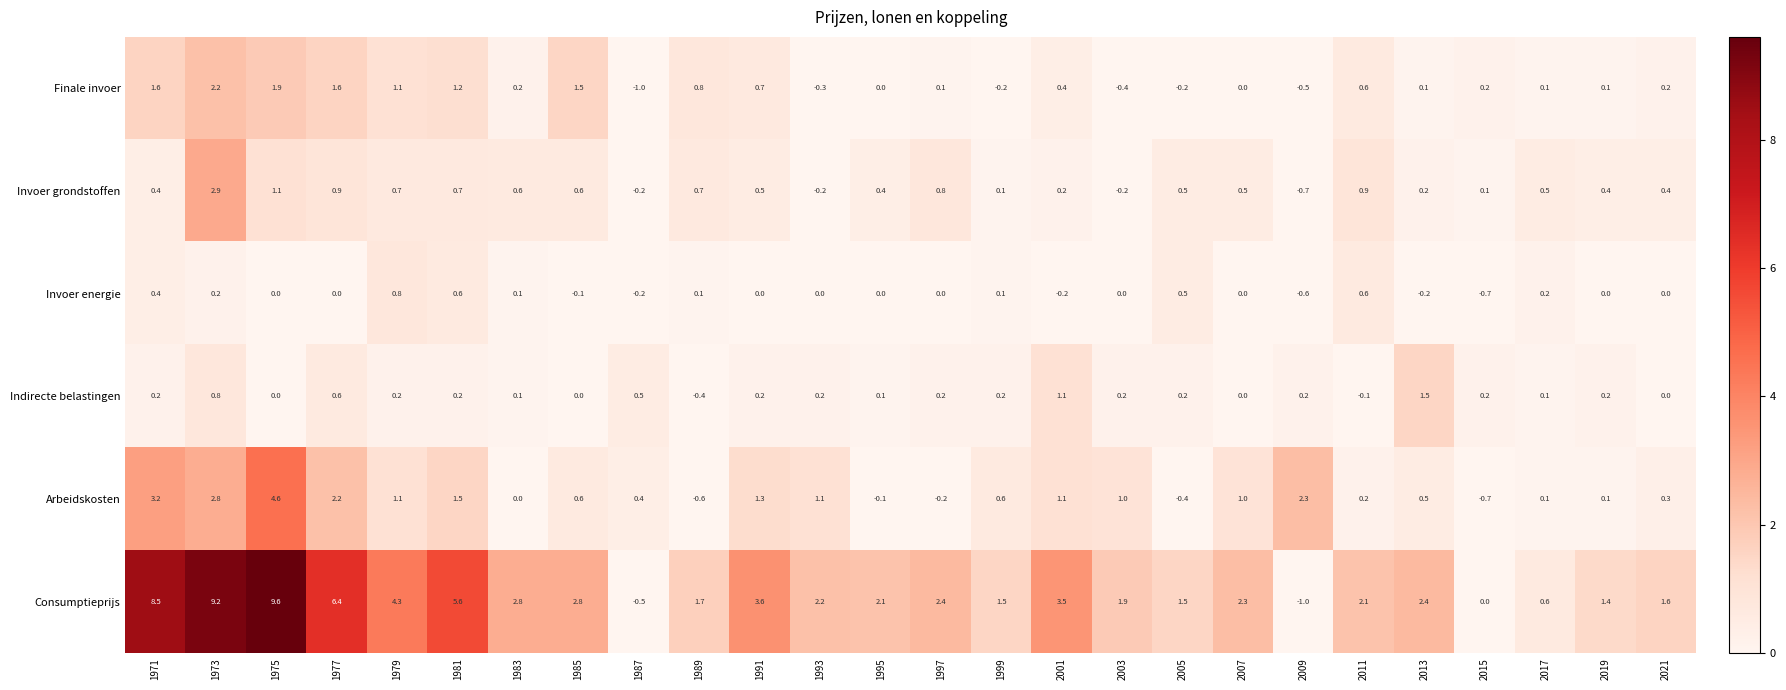

Which series has the largest total across all categories?

Consumptieprijs